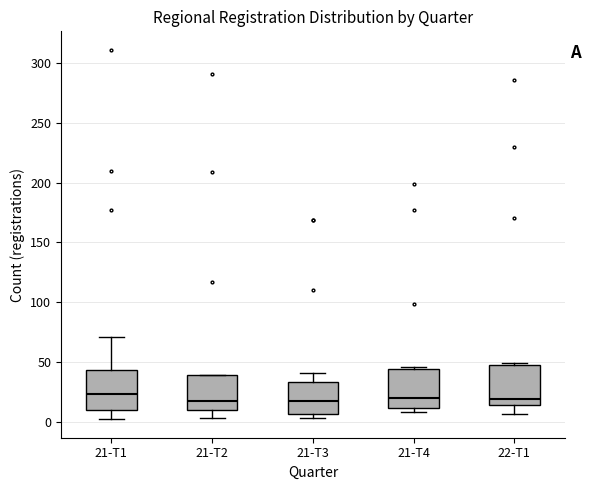

Reading left to right, read every box against the y-axis: the position of its median line, the range the box covers, and the ends of its whiskers. The values are not printed on the chart, so give them approximately, as read against the axis.

21-T1: median 25, box 10 to 45, whiskers 0 to 70
21-T2: median 15, box 10 to 40, whiskers 5 to 40
21-T3: median 15, box 5 to 35, whiskers 5 (just below the box's lower edge) to 40
21-T4: median 20, box 10 to 45, whiskers 10 (just below the box's lower edge) to 45 (just above the box's upper edge)
22-T1: median 20, box 15 to 45, whiskers 5 to 50